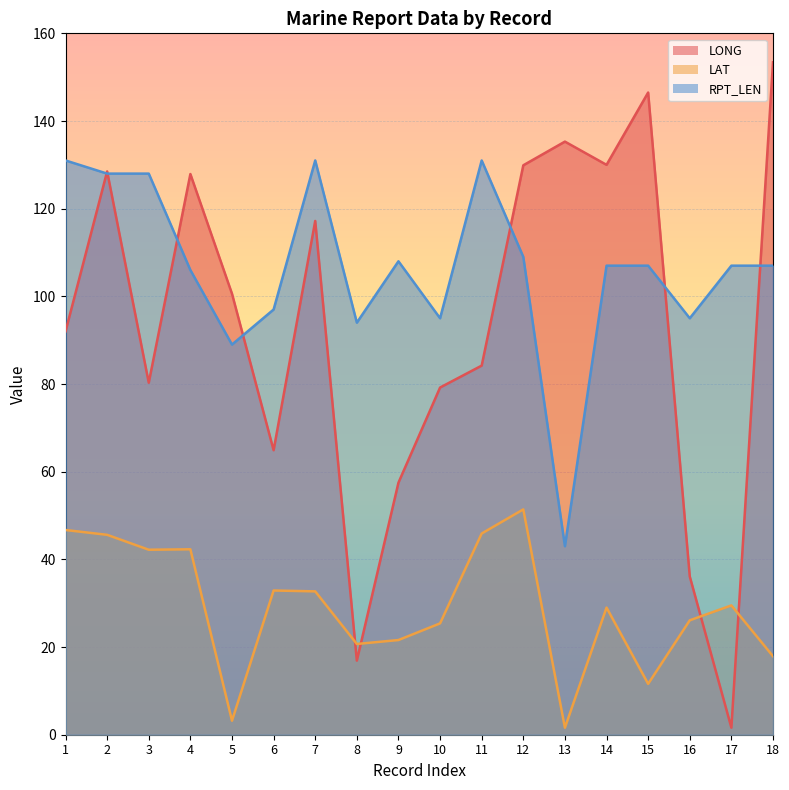

Which series ends up on top after the final intersection of LONG and RPT_LEN?

LONG